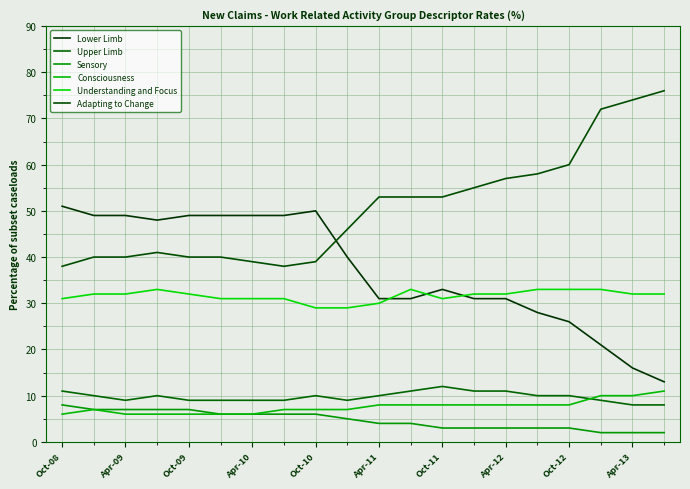

Which series has the largest total across all categories?

Adapting to Change